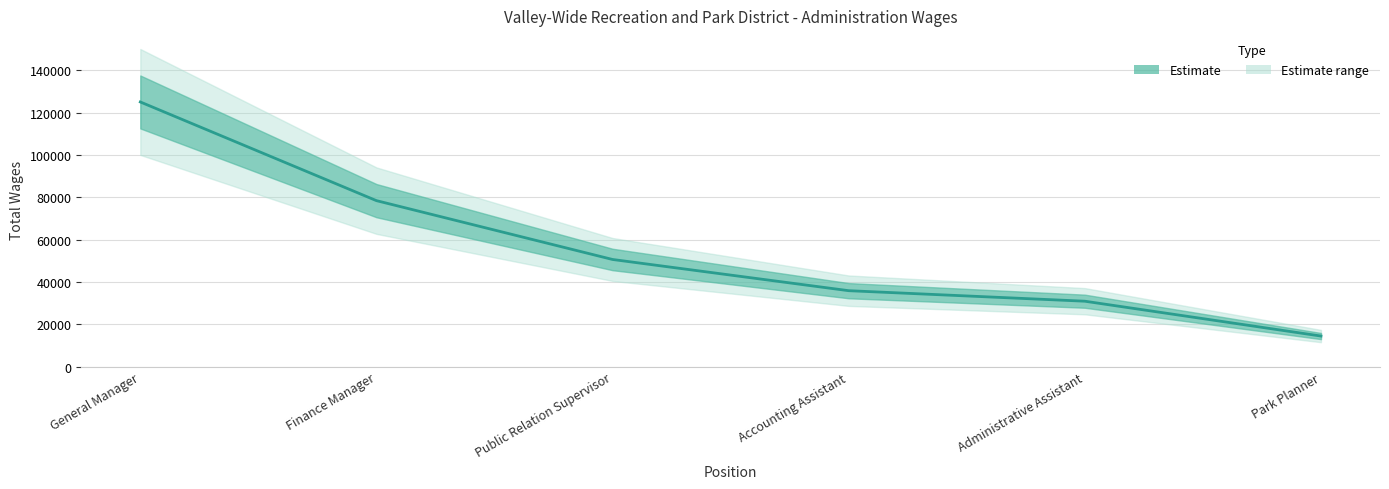

How many lines are shown in the chart?

1